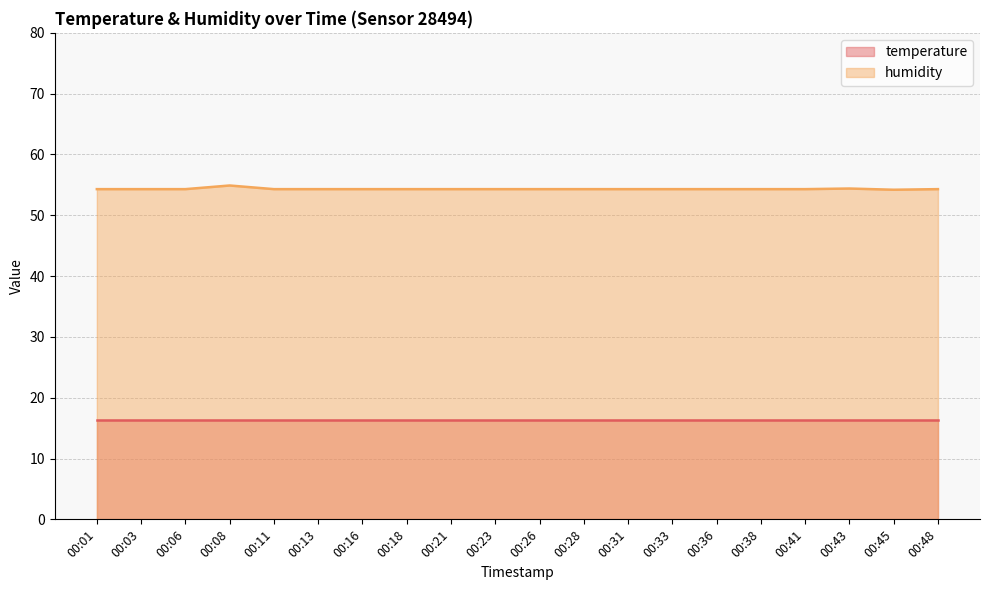

What is the minimum value for temperature?

16.4